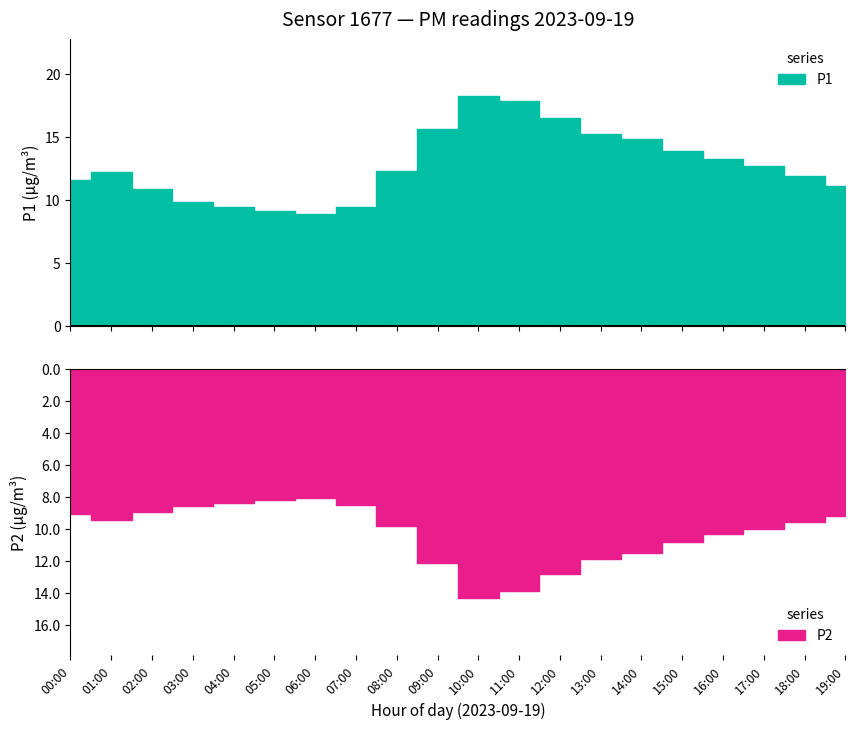

Rank the series at 05:00 from lowest to highest value.

P2, P1